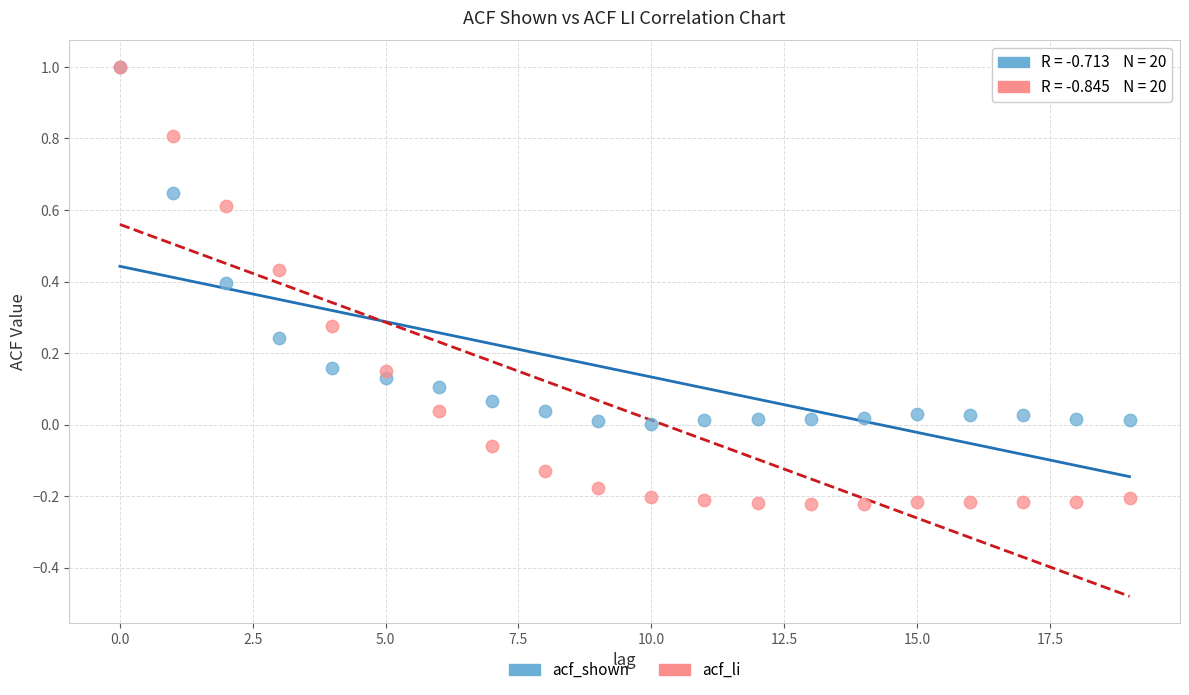

What are all the series names shown in the legend?

acf_shown, acf_li